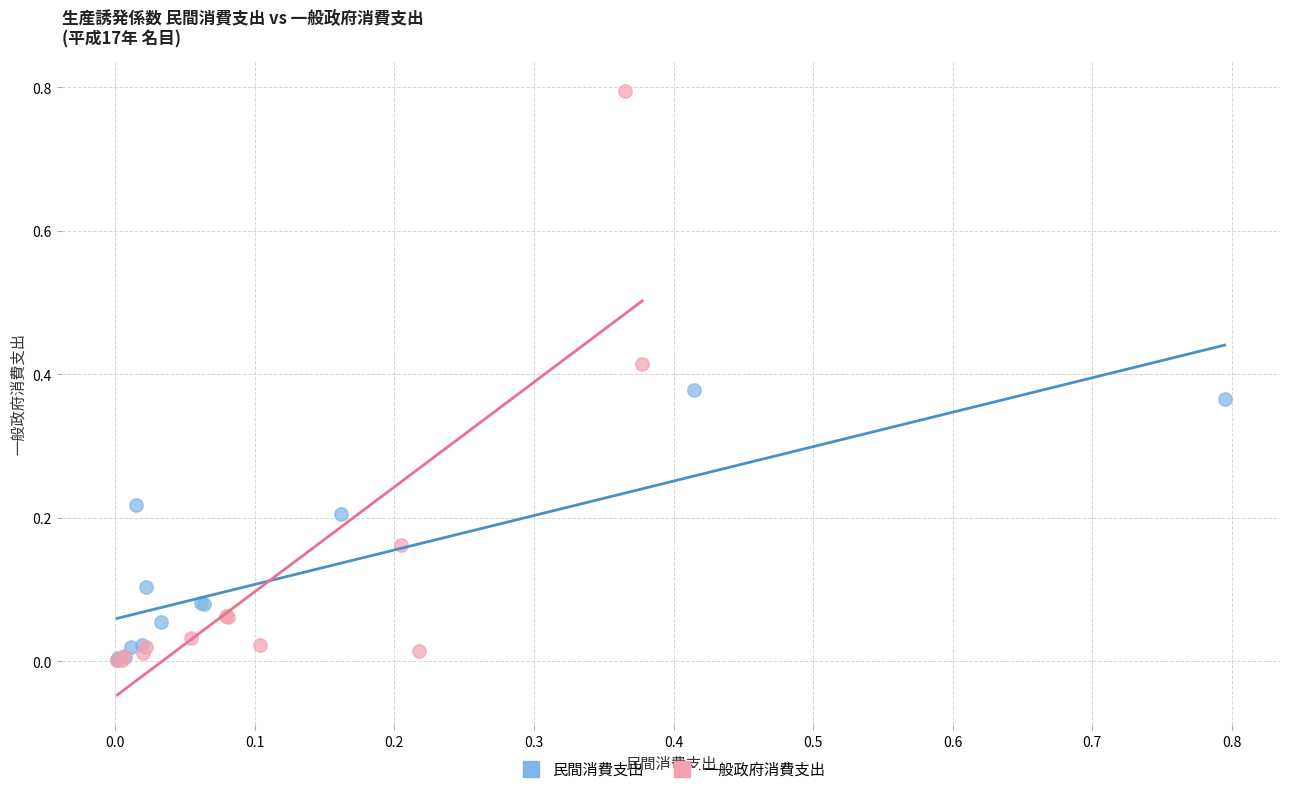

Which series has the largest Y range (max minus min)?

一般政府消費支出